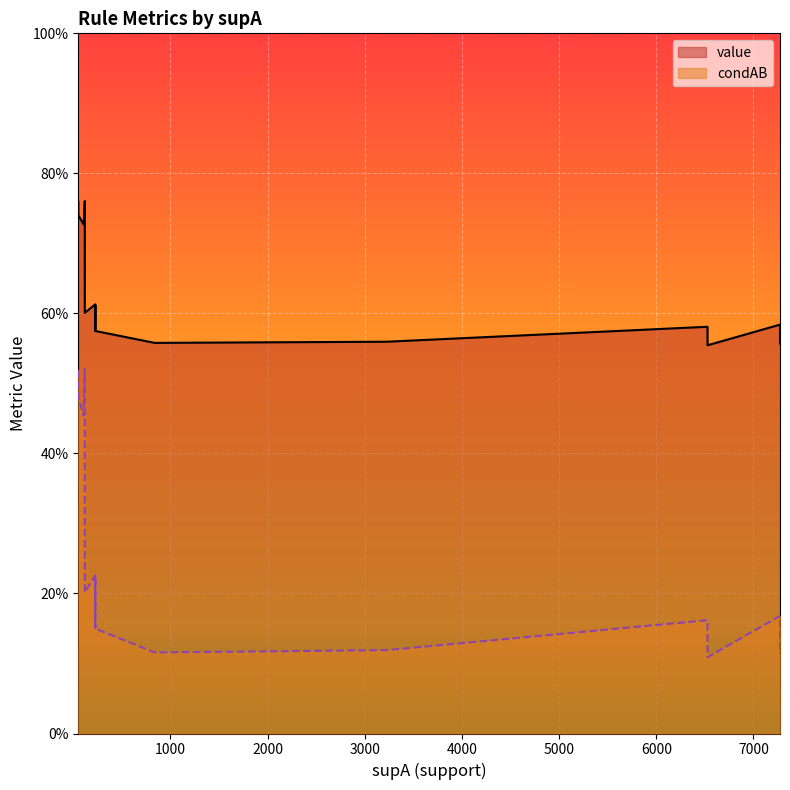

What is the smallest value displayed?

0.1